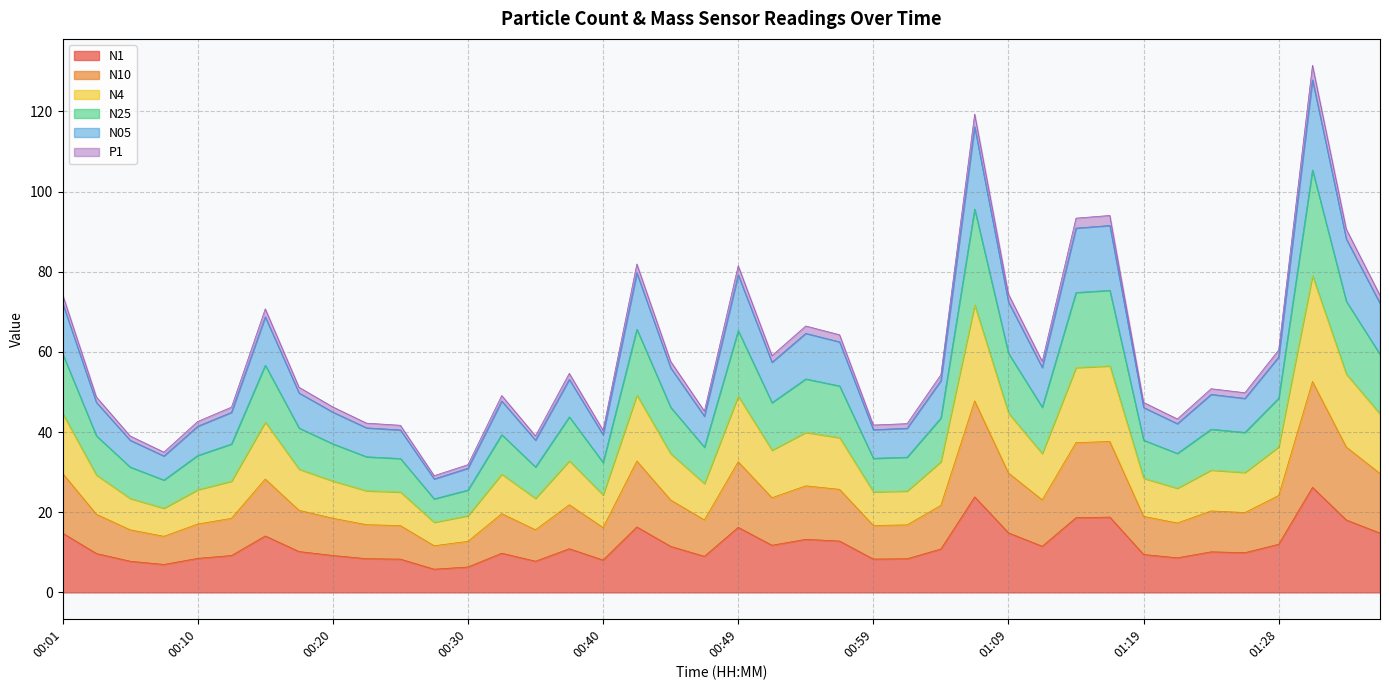

What is the label of the 8th point from the right?

01:19